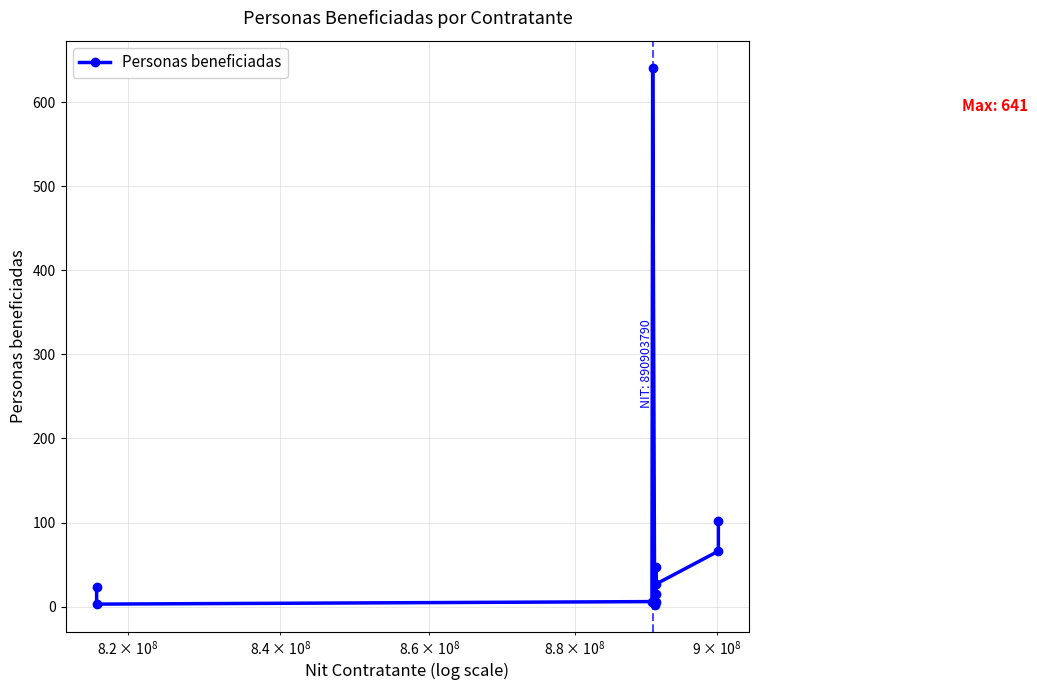

How many values exceed 23?

5